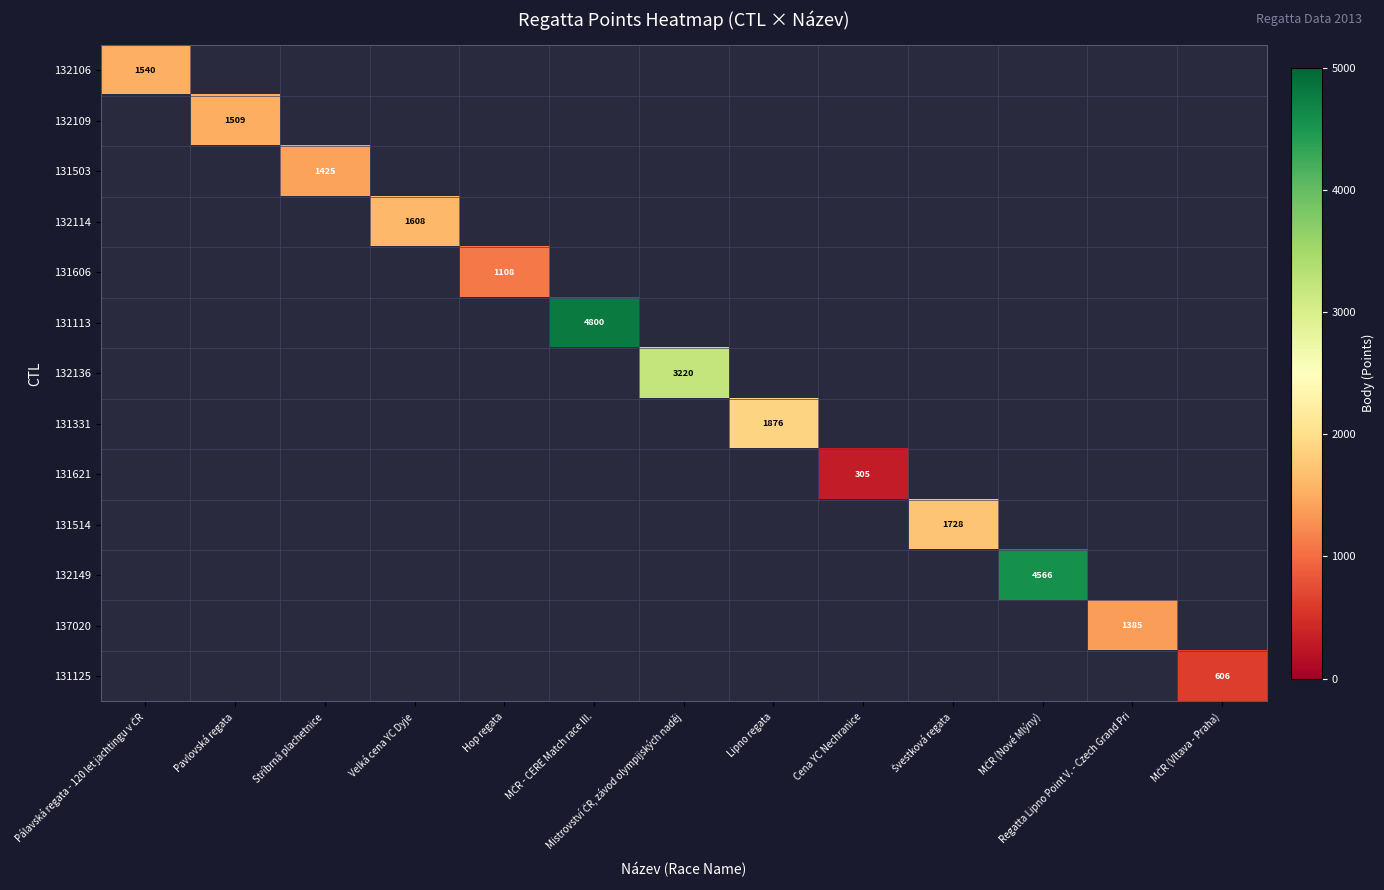

At how many categories does at least one series exceed 2402?

3